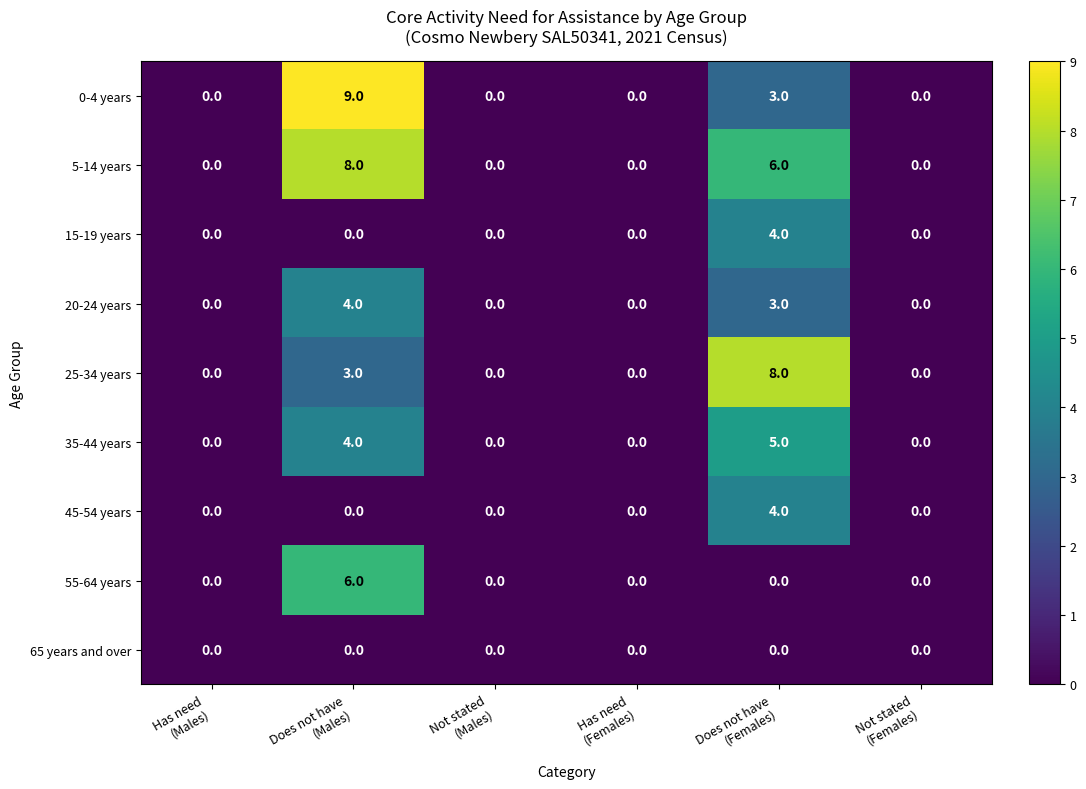

What is the greatest value displayed?

9